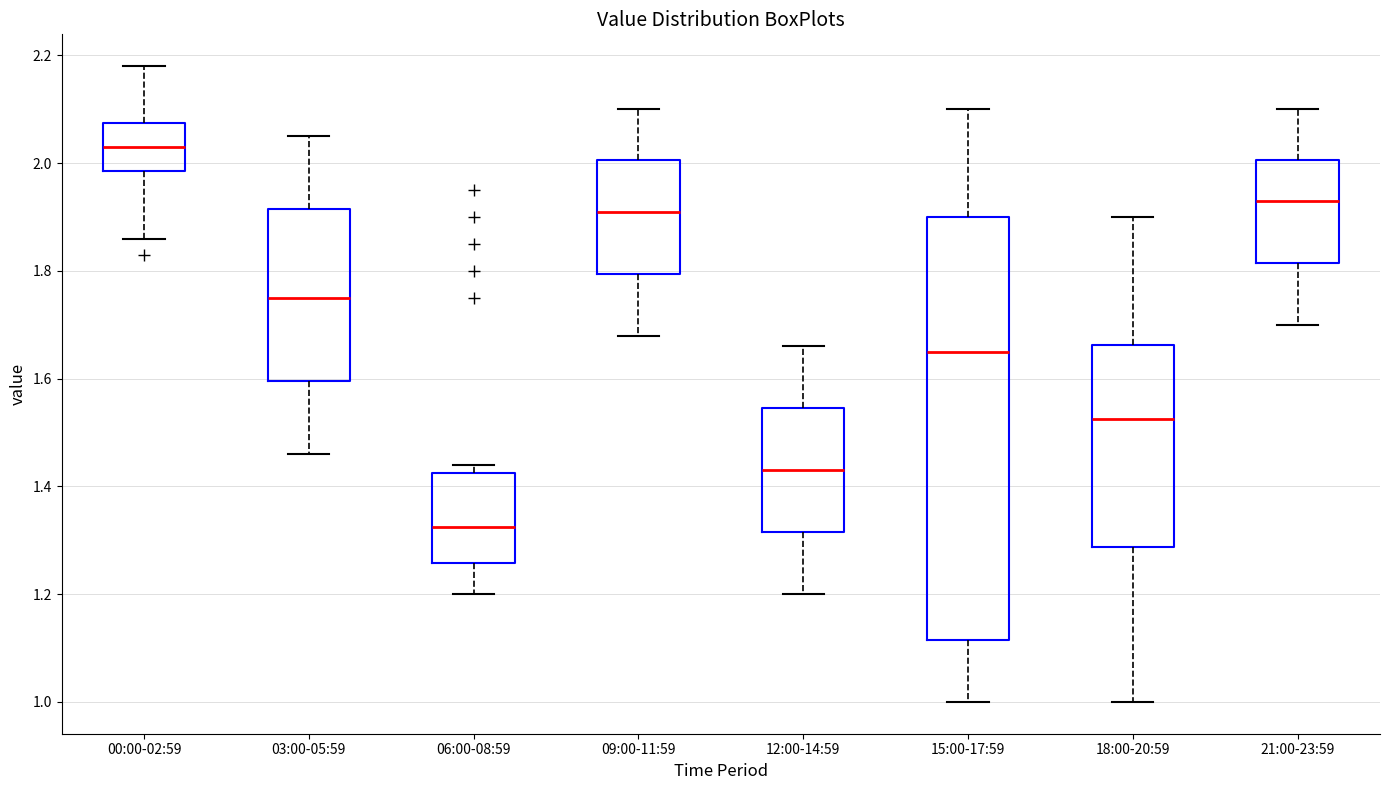

Where does the median line of the box for 12:00-14:59 sit on the y-axis? The values are not printed on the chart, so give them approximately, as read against the axis.

1.44